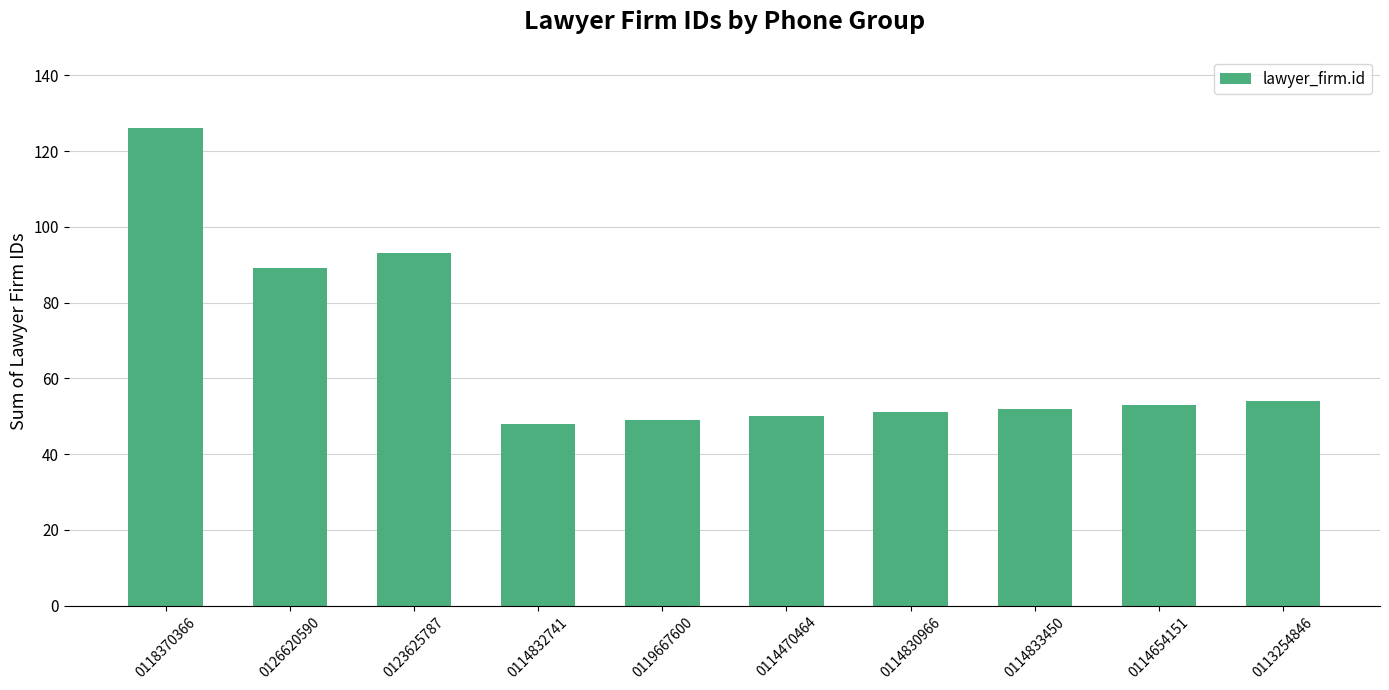

What is the greatest value displayed?

126